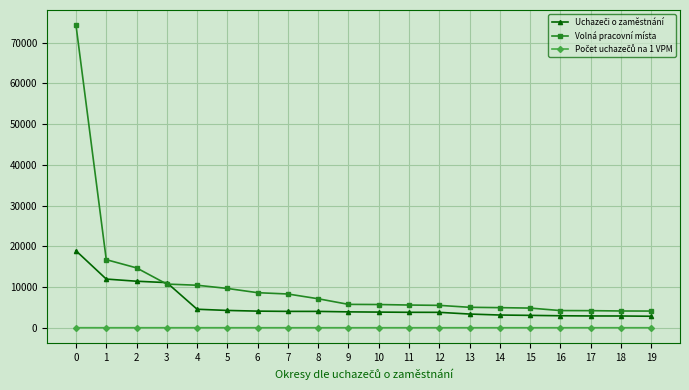

Which series has the widest spread of values?

Volná pracovní místa